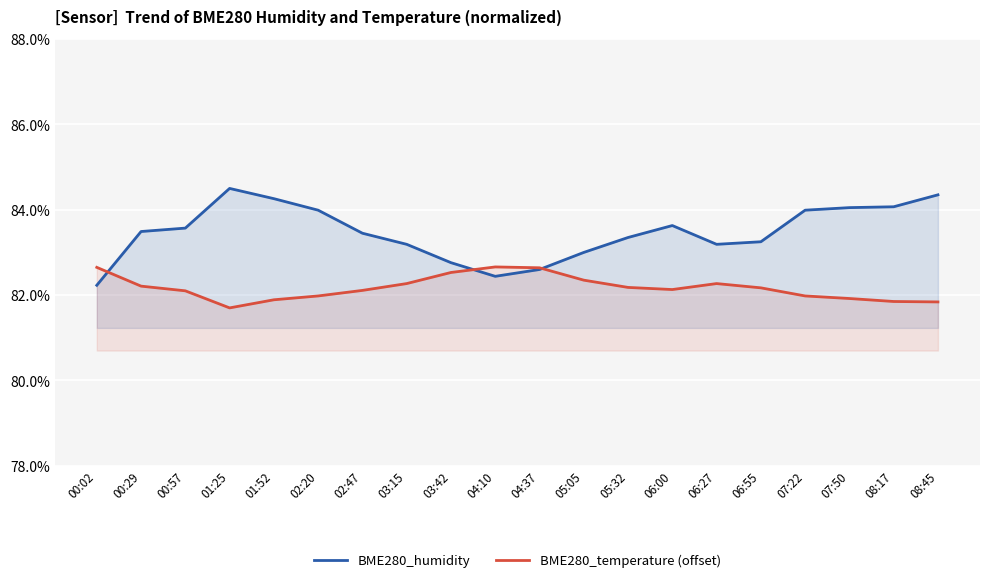

Reading left to right, transcribe all the data shown in this chart.

BME280_humidity: 82.2	83.5	83.6	84.5	84.3	84.0	83.5	83.2	82.8	82.4	82.6	83.0	83.3	83.6	83.2	83.2	84.0	84.0	84.1	84.3
BME280_temperature (offset): 82.7	82.2	82.1	81.7	81.9	82.0	82.1	82.3	82.5	82.7	82.6	82.3	82.2	82.1	82.3	82.2	82.0	81.9	81.8	81.8